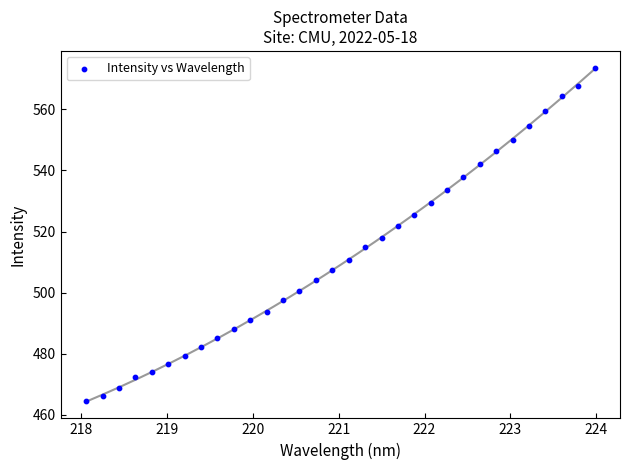

What is the range of Y values (max minus min)?

109.2